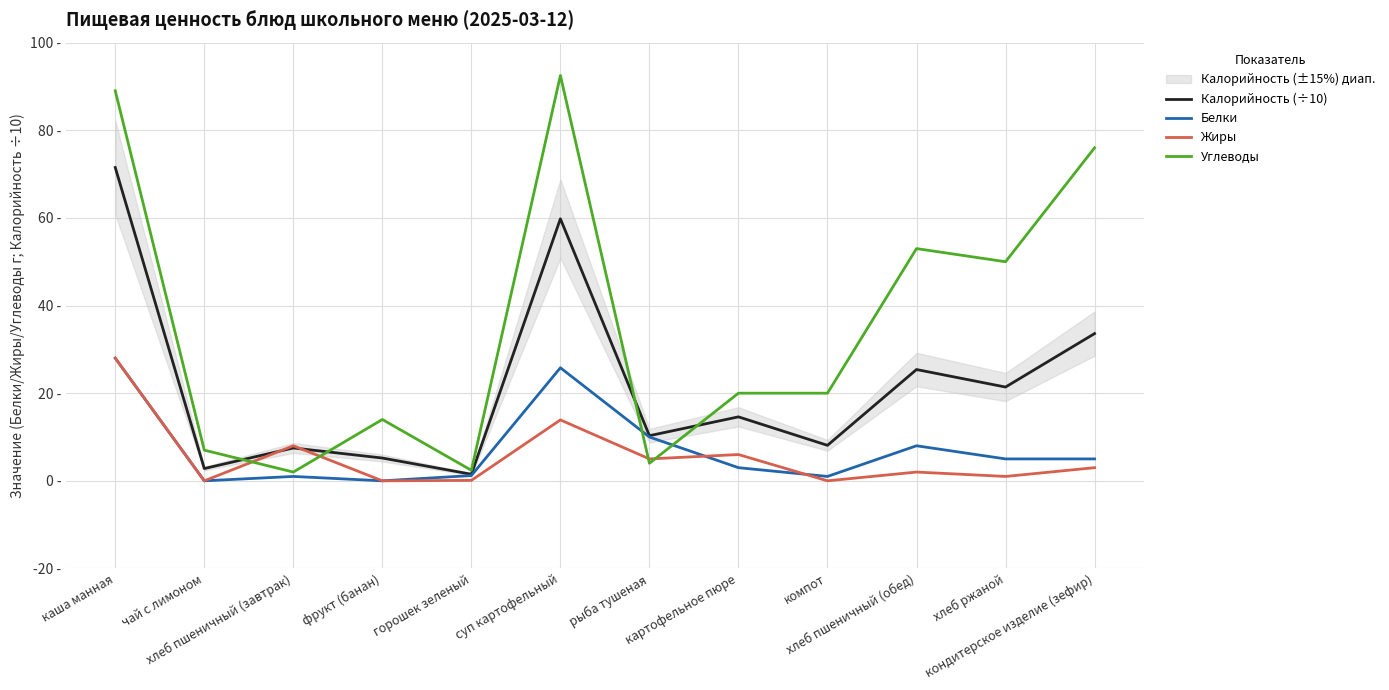

What is the average value of the Белки series?

7.3